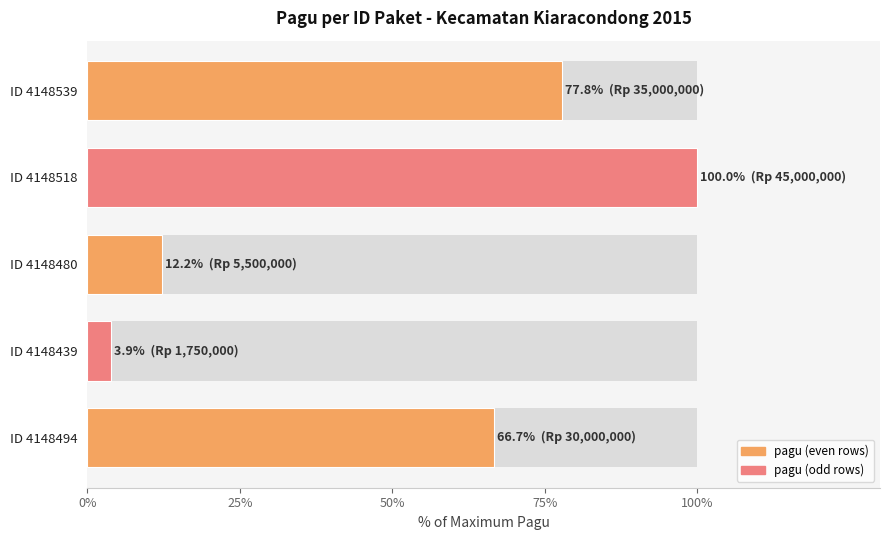

What position from the left is ID 4148539?

5